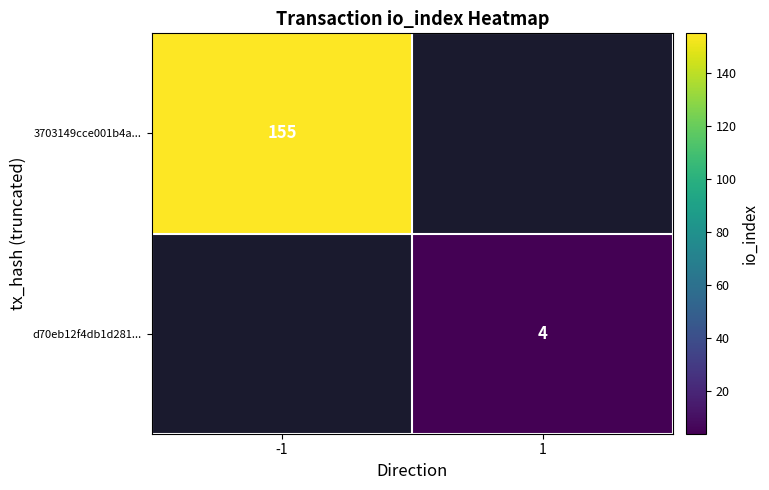

The d70eb12f4db1d281... series shows 4 at 1. True or false?

True